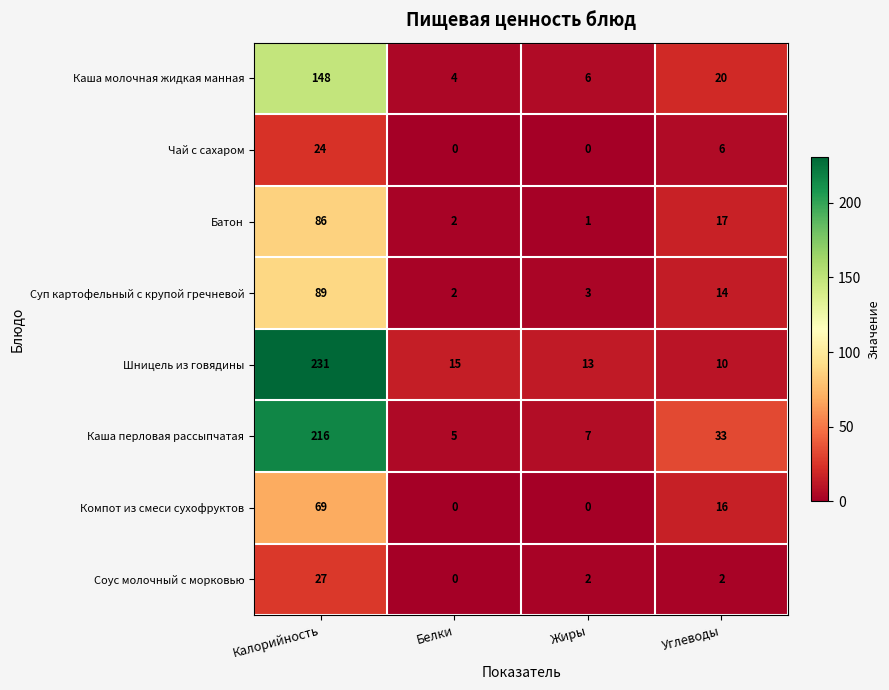

What is the difference between the maximum and minimum values in the Каша молочная жидкая манная series?

144